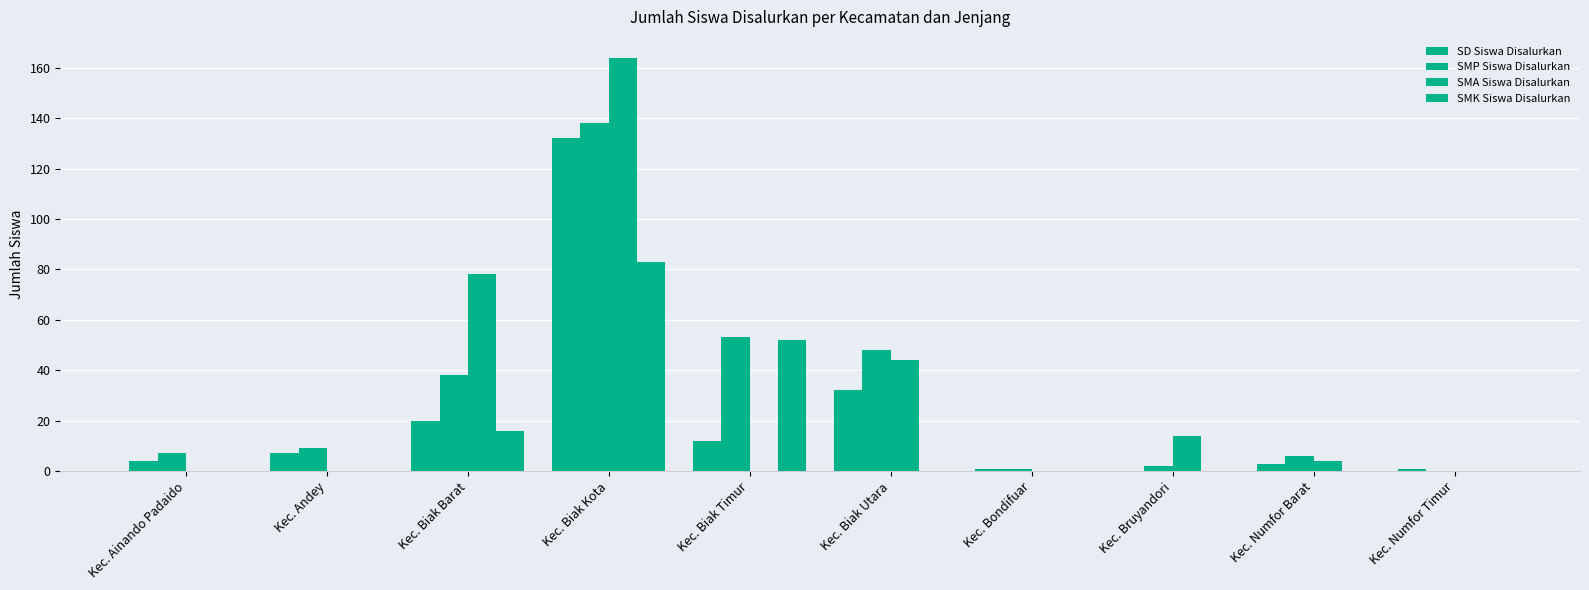

Reading left to right, extract all data points from this chart.

SD Siswa Disalurkan: Kec. Ainando Padaido=4	Kec. Andey=7	Kec. Biak Barat=20	Kec. Biak Kota=132	Kec. Biak Timur=12	Kec. Biak Utara=32	Kec. Bondifuar=1	Kec. Bruyandori=0	Kec. Numfor Barat=3	Kec. Numfor Timur=1
SMP Siswa Disalurkan: Kec. Ainando Padaido=7	Kec. Andey=9	Kec. Biak Barat=38	Kec. Biak Kota=138	Kec. Biak Timur=53	Kec. Biak Utara=48	Kec. Bondifuar=1	Kec. Bruyandori=2	Kec. Numfor Barat=6	Kec. Numfor Timur=0
SMA Siswa Disalurkan: Kec. Ainando Padaido=0	Kec. Andey=0	Kec. Biak Barat=78	Kec. Biak Kota=164	Kec. Biak Timur=0	Kec. Biak Utara=44	Kec. Bondifuar=0	Kec. Bruyandori=14	Kec. Numfor Barat=4	Kec. Numfor Timur=0
SMK Siswa Disalurkan: Kec. Ainando Padaido=0	Kec. Andey=0	Kec. Biak Barat=16	Kec. Biak Kota=83	Kec. Biak Timur=52	Kec. Biak Utara=0	Kec. Bondifuar=0	Kec. Bruyandori=0	Kec. Numfor Barat=0	Kec. Numfor Timur=0